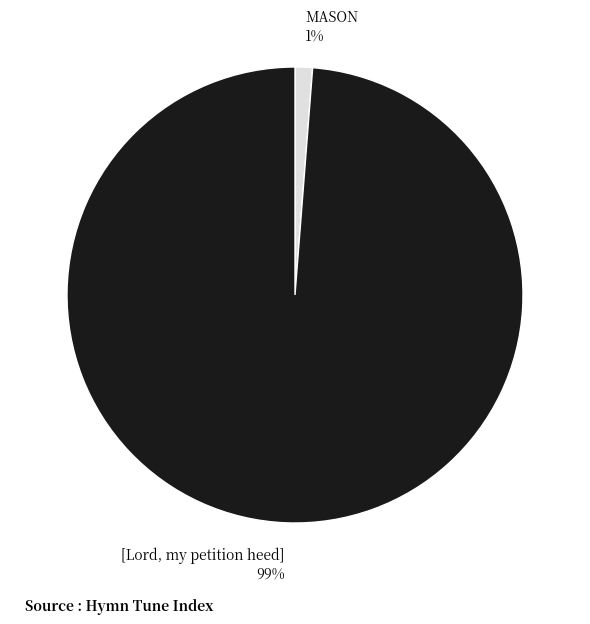

Do MASON and [Lord, my petition heed] together represent more than half of the pie?

Yes